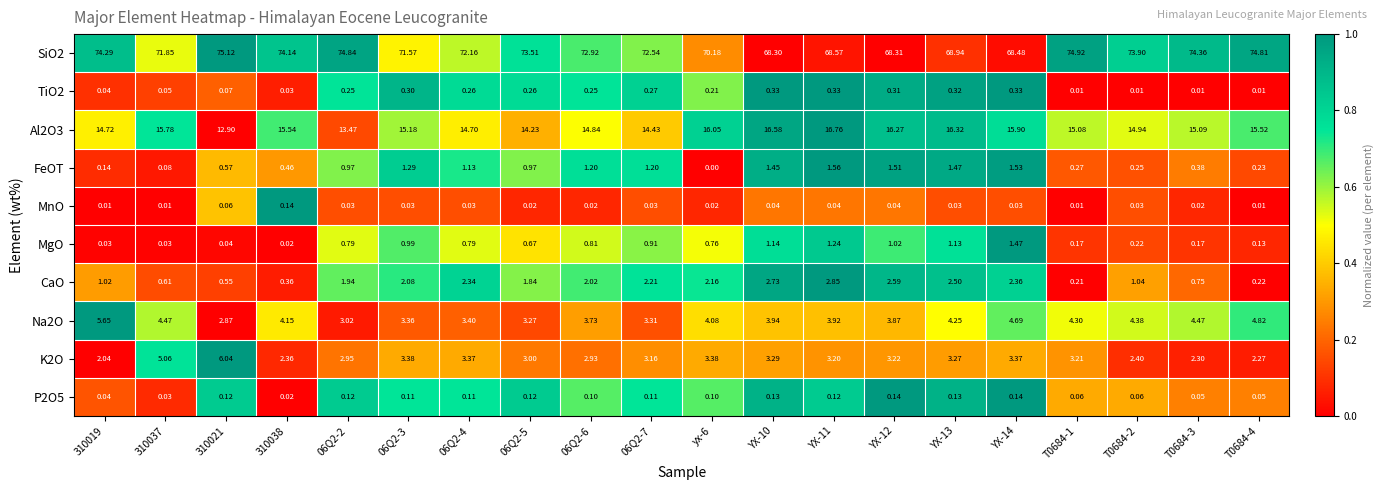

At which category does the chart reach its peak across all series?

310021